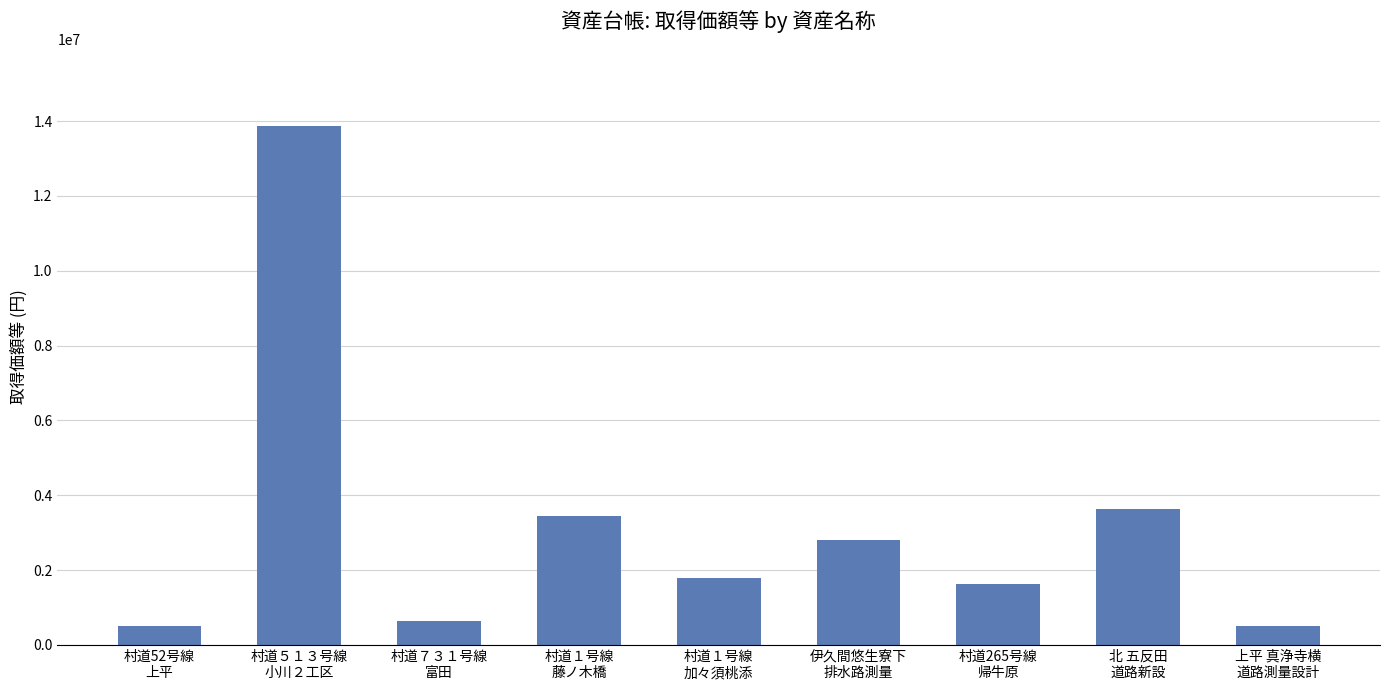

How many categories are shown in the chart?

9